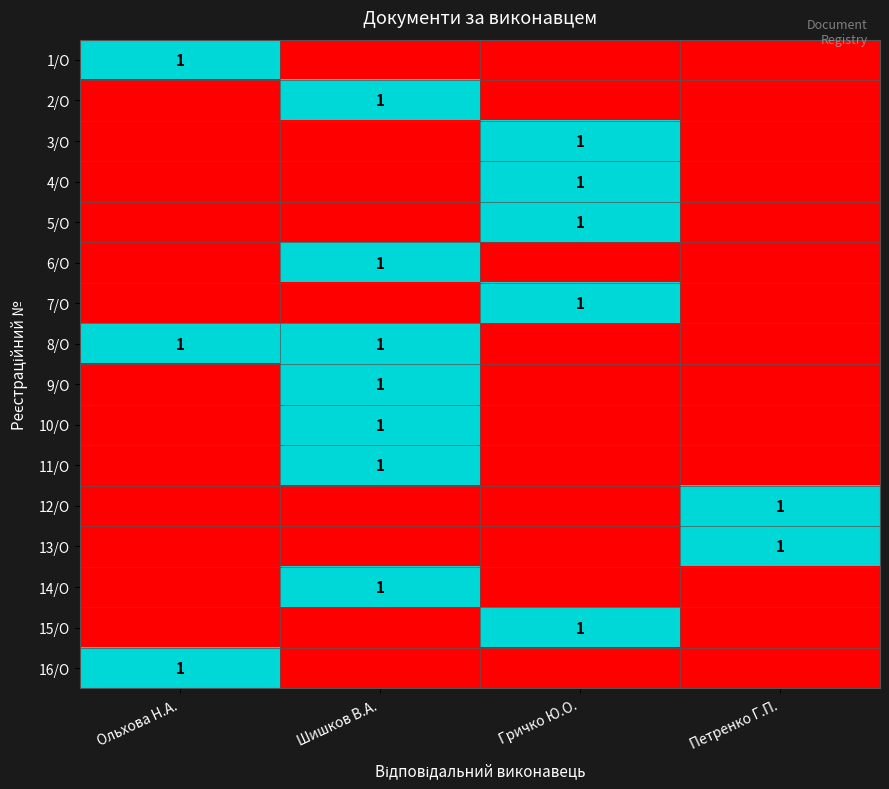

List the series in order of their peak value, highest first.

1/О, 2/О, 3/О, 4/О, 5/О, 6/О, 7/О, 8/О, 9/О, 10/О, 11/О, 12/О, 13/О, 14/О, 15/О, 16/О